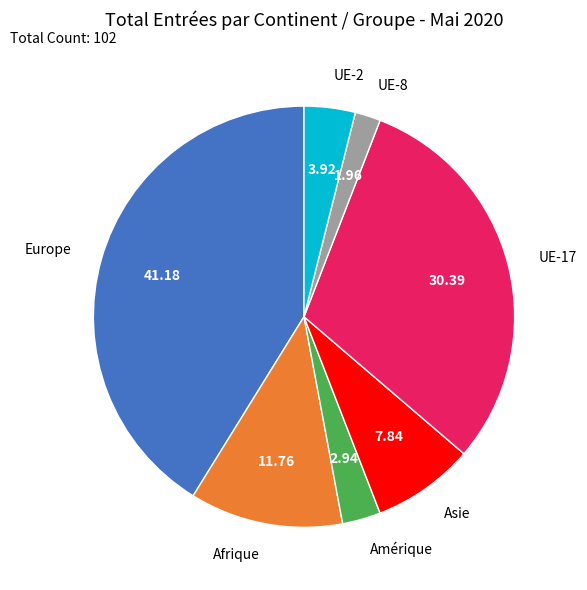

Is Afrique the majority of the pie?

No